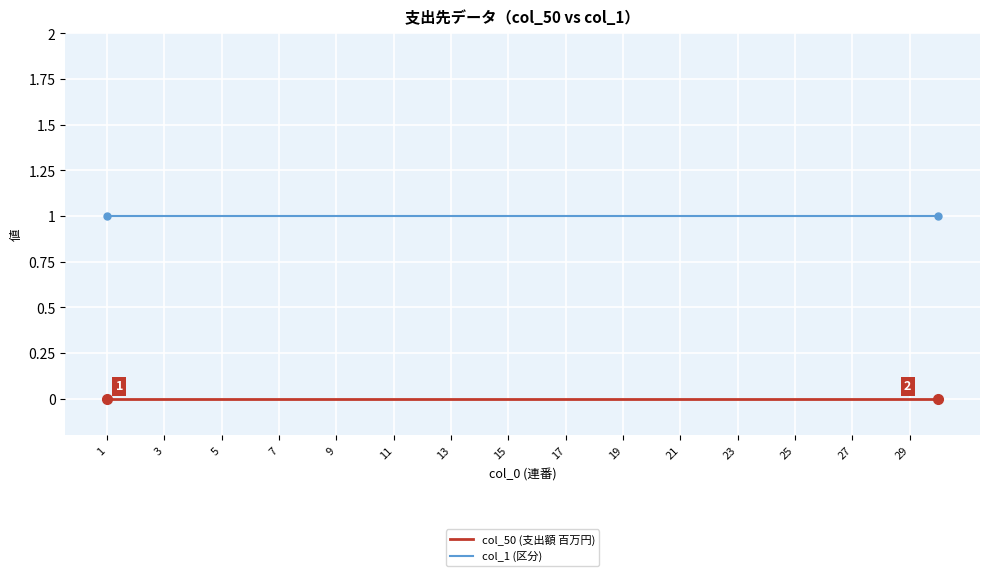

Does the chart display data point markers on the line(s)?

No